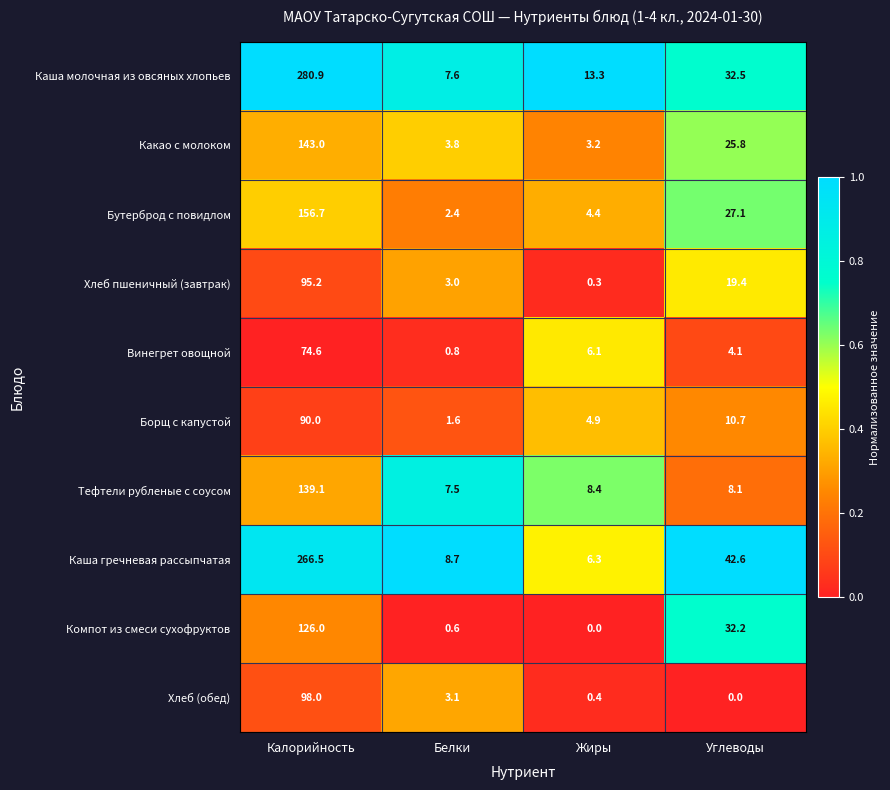

The value of Компот из смеси сухофруктов at Калорийность is 126.0. True or false?

True